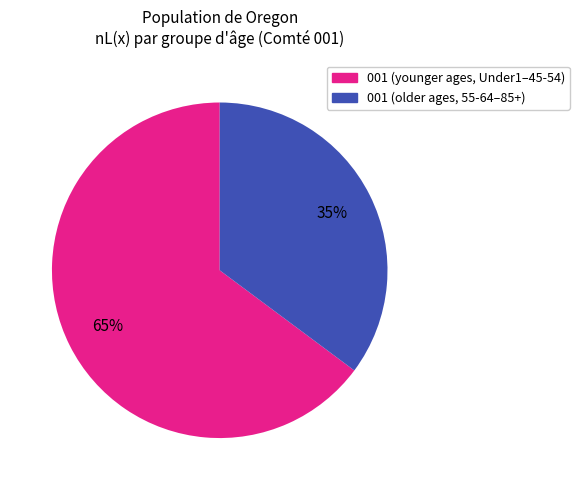

To the nearest percent, what is the average slice percentage?

50%